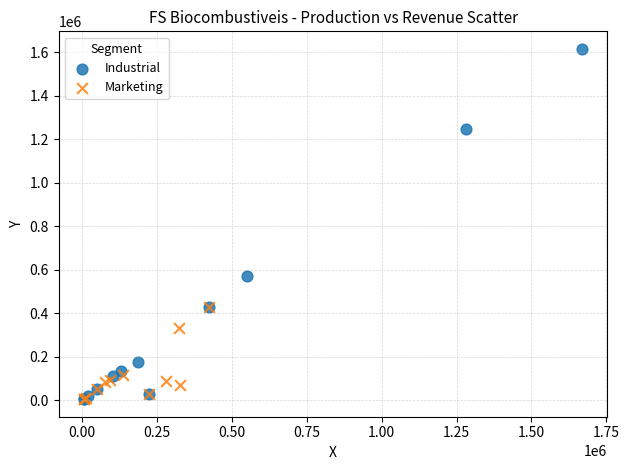

Which series has the widest spread of Y values?

Industrial